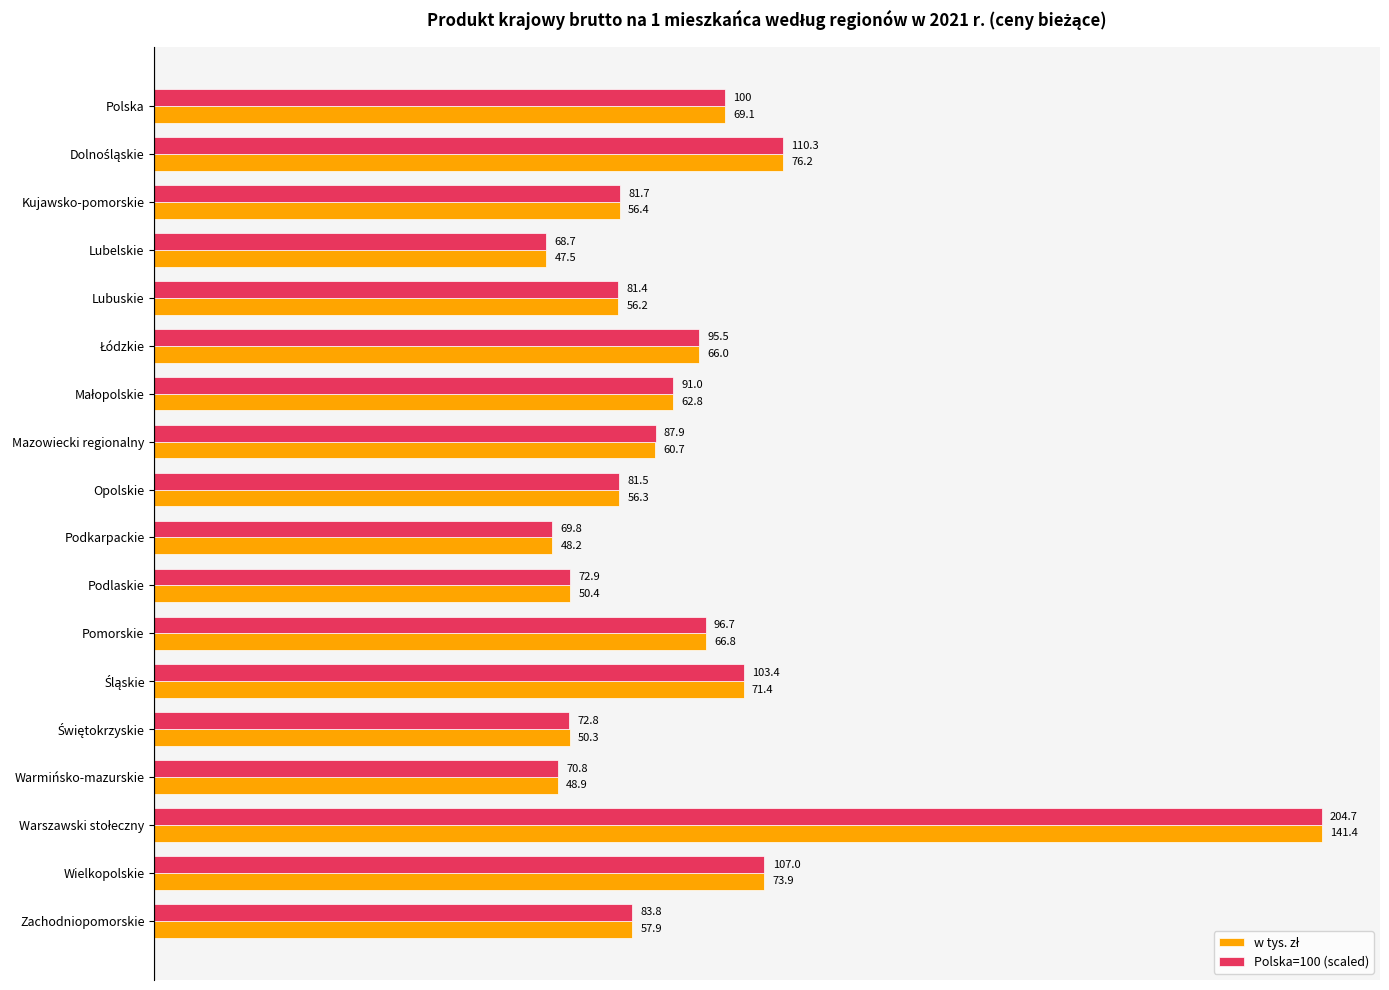

What is the difference between the maximum and minimum values in the Polska=100 (scaled) series?

93.9